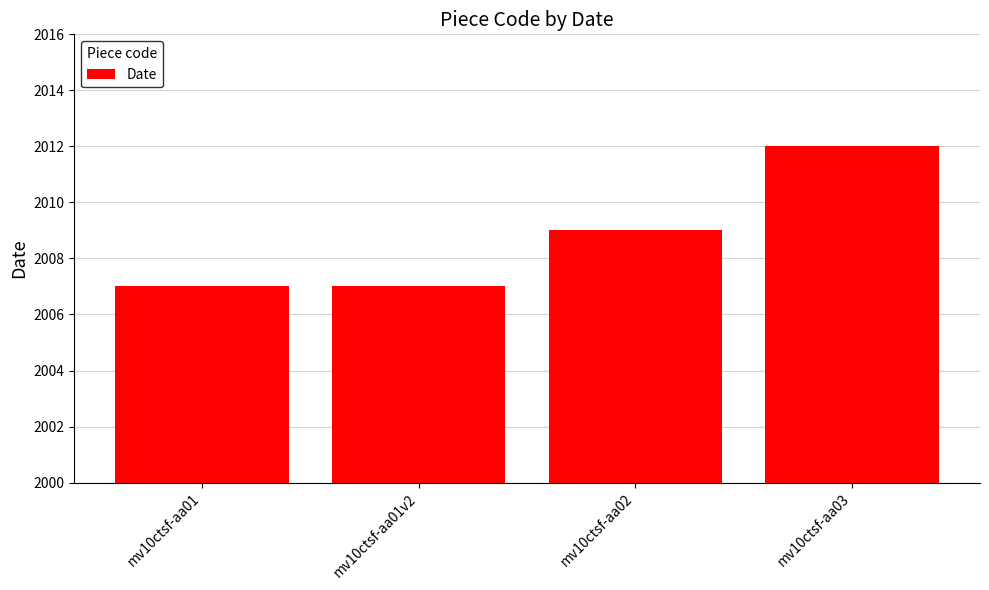

What is the sum of the values at mv10ctsf-aa01 and mv10ctsf-aa03?

4019